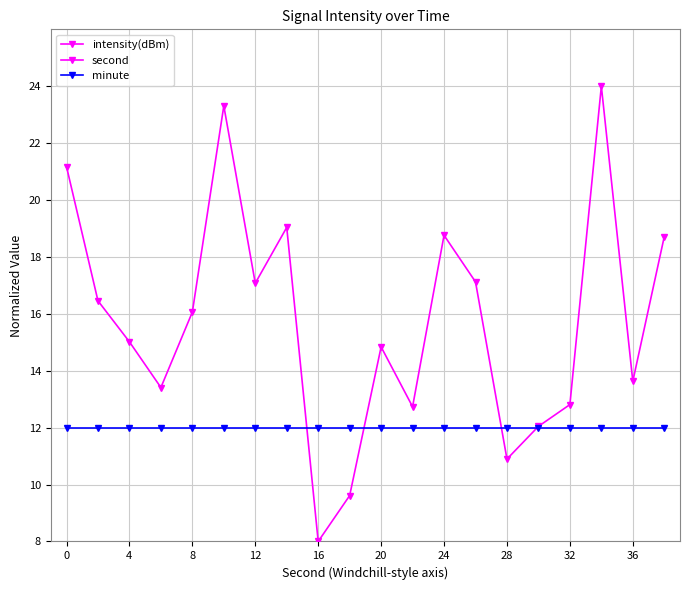

How many interior local peaks does the intensity(dBm) series have?

5